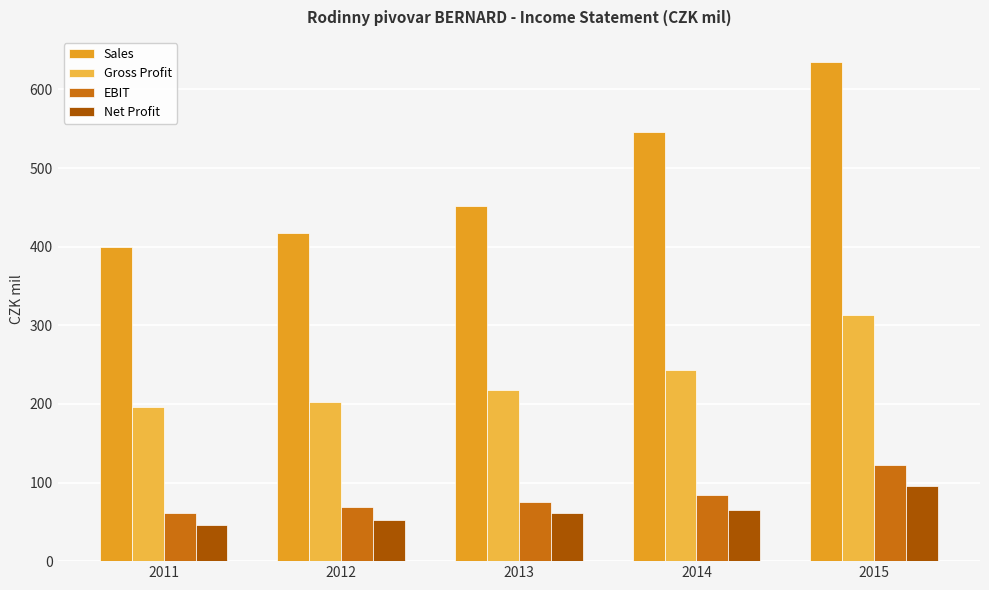

The EBIT series shows 84.1 at 2014. True or false?

True